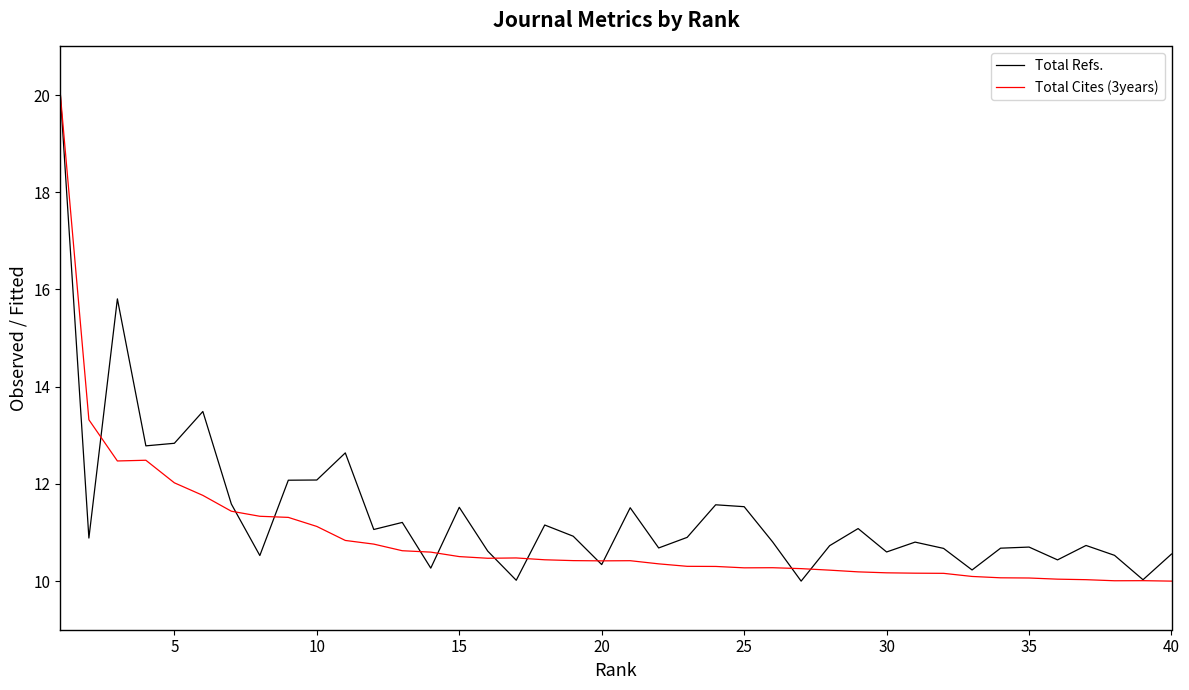

What is the minimum value shown in the chart?

10.0